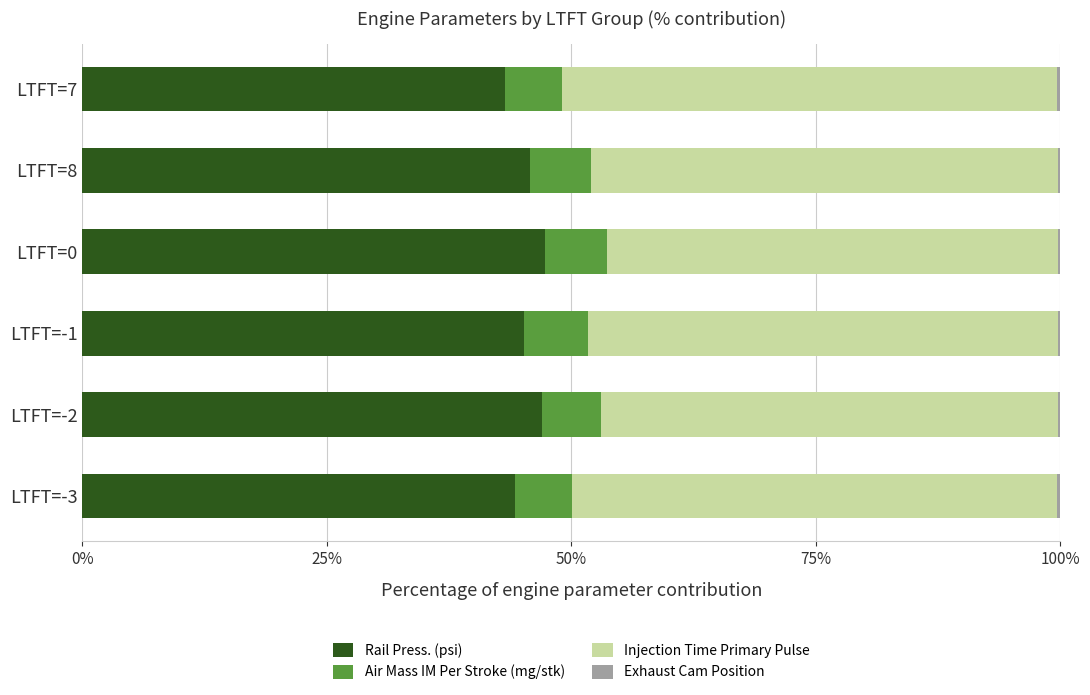

Count the number of categories in the chart.

6